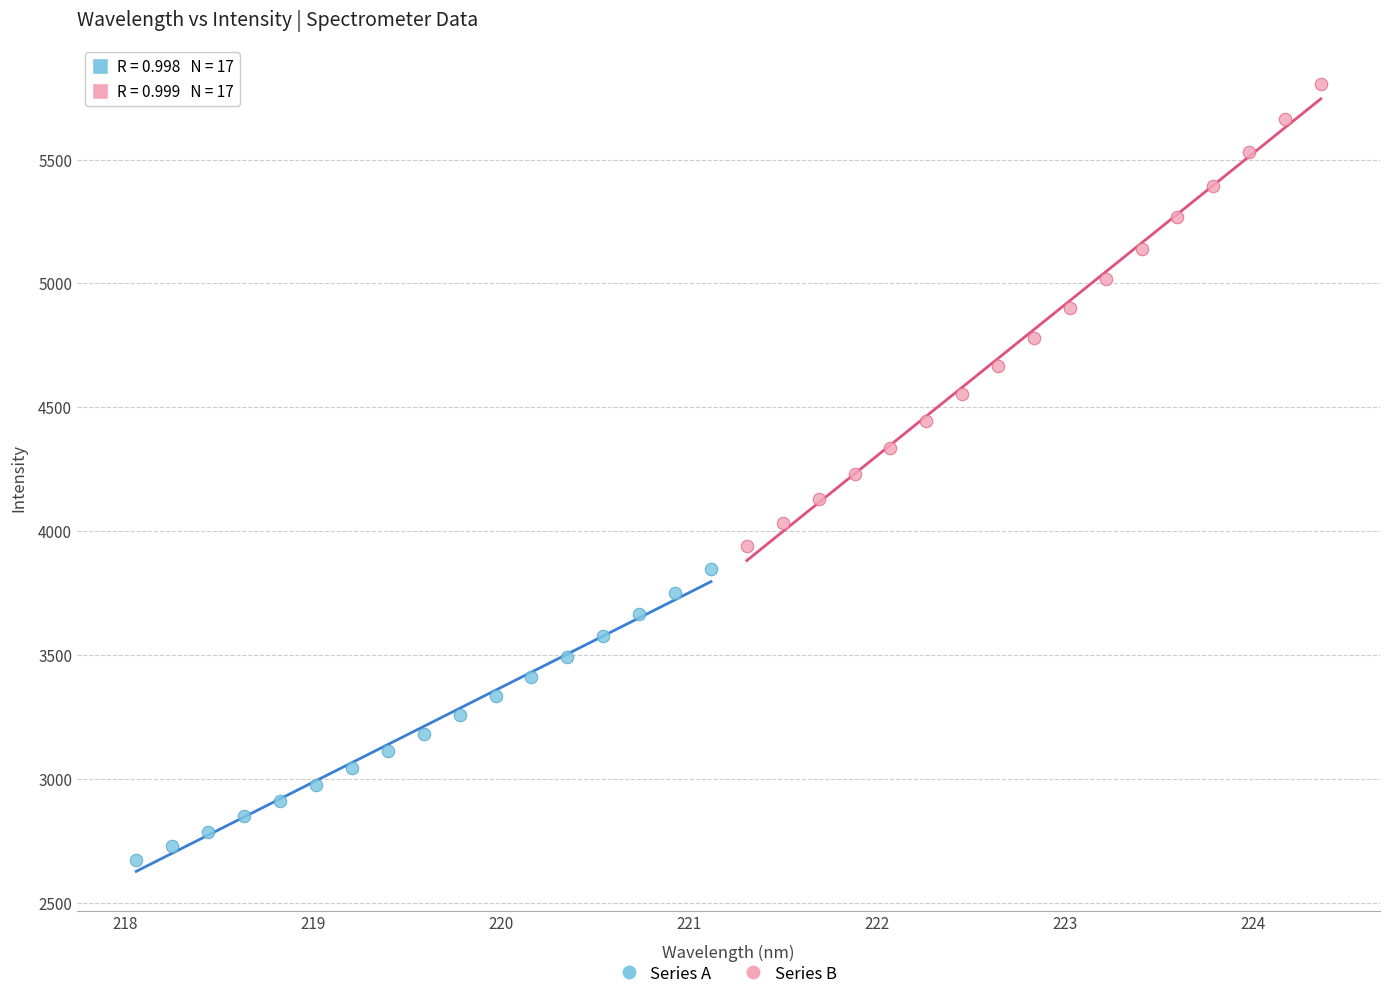

Which series reaches the maximum Y coordinate?

Series B